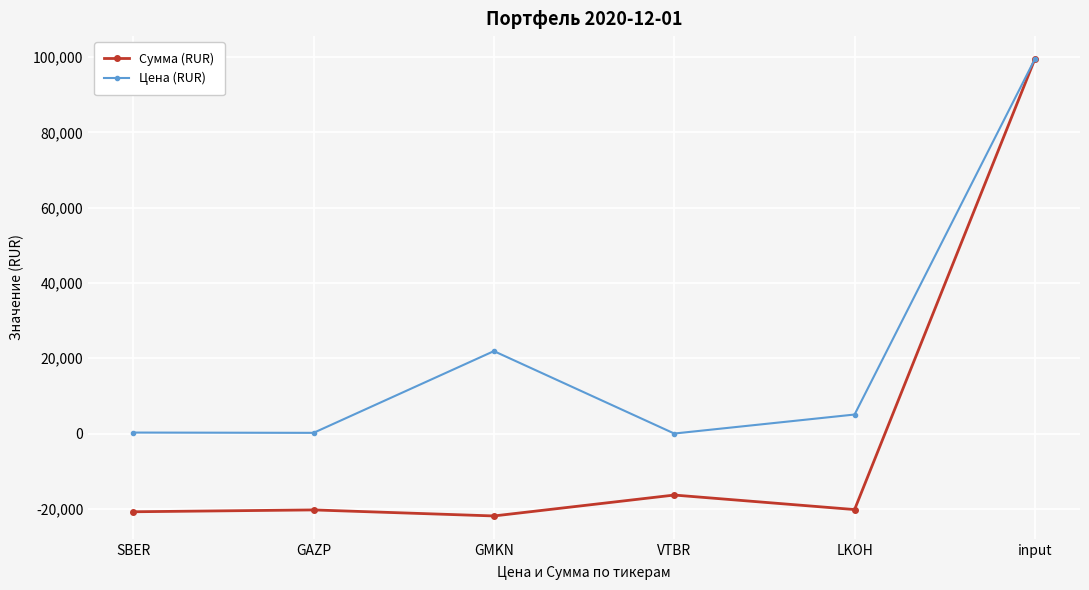

True or false: Сумма (RUR) has a value of 56978.7 at input.

False